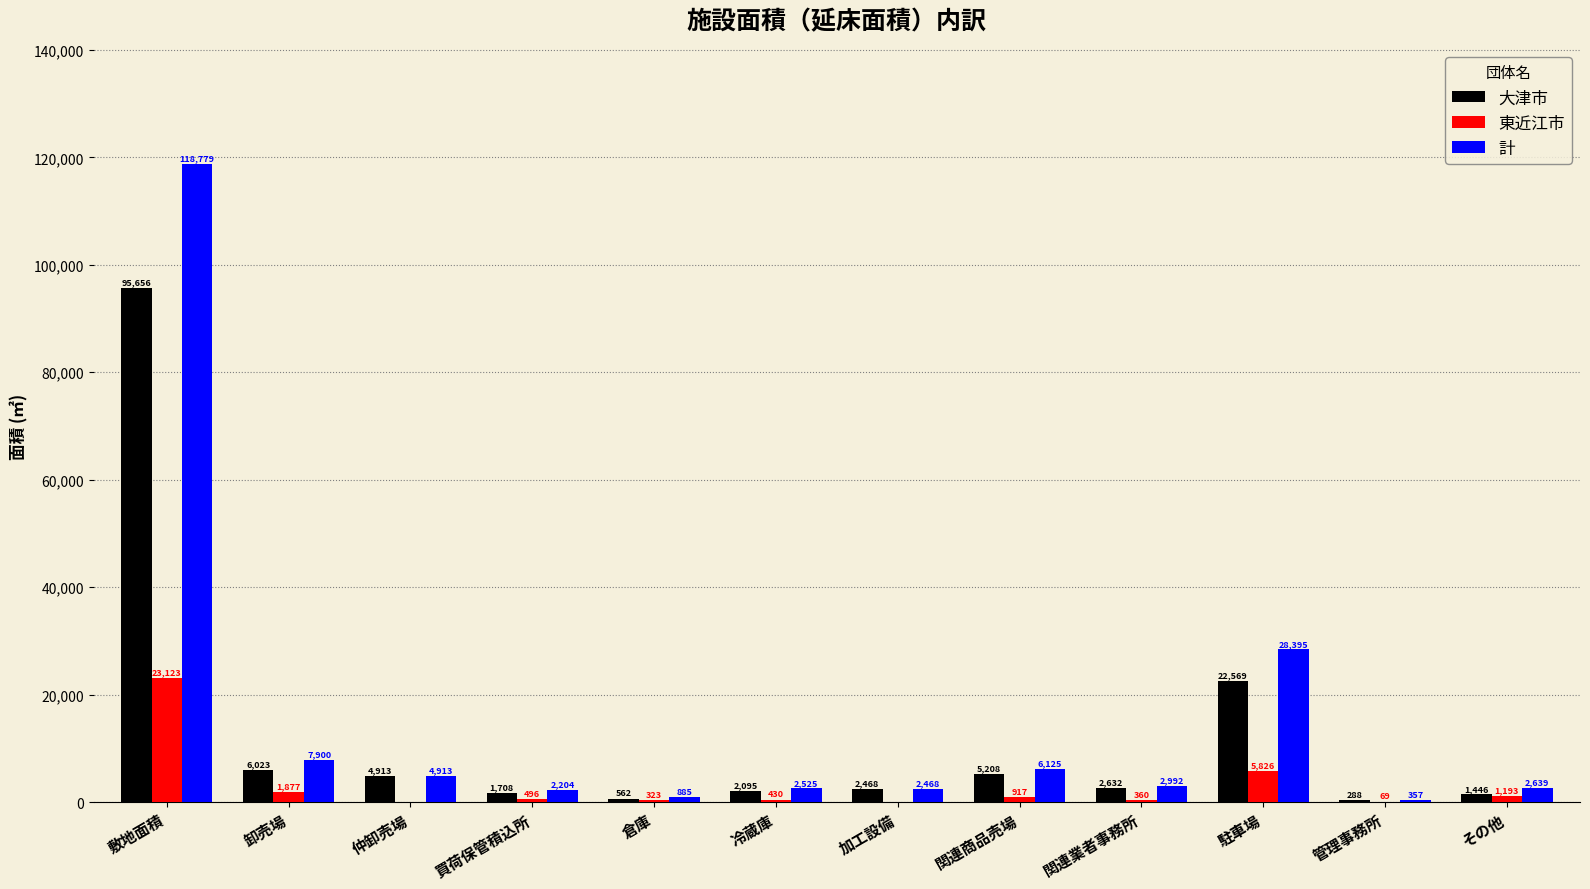

What is the sum of the 計 values at 駐車場 and 買荷保管積込所?

30599